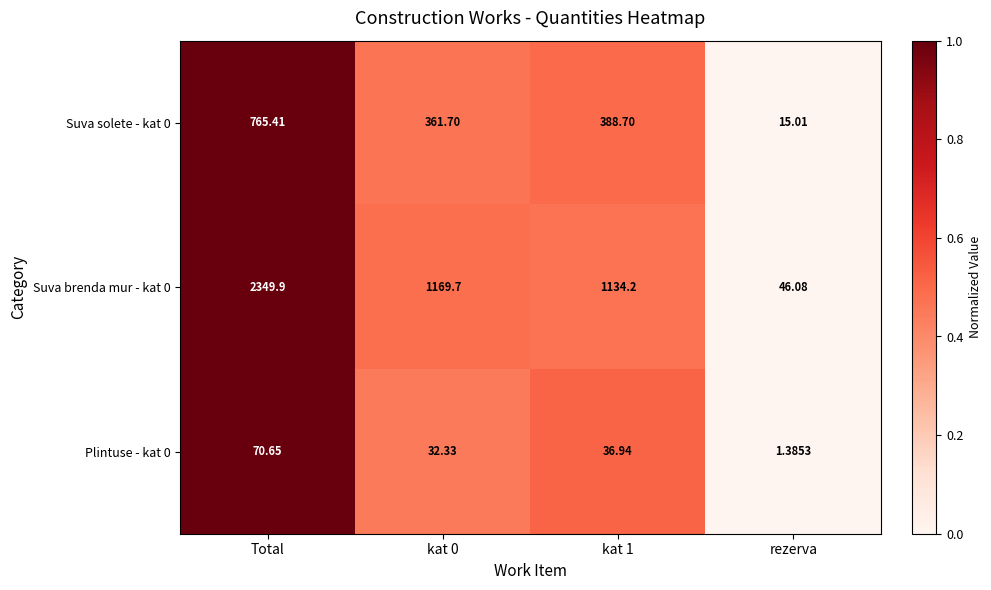

At which label does Suva brenda mur - kat 0 first exceed 1169?

Total